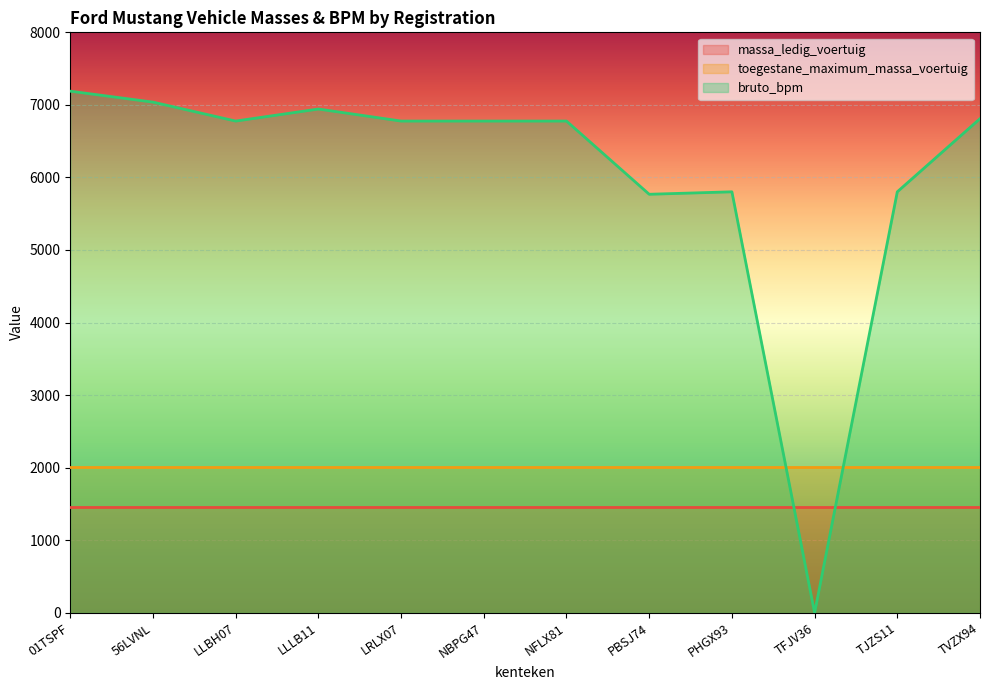

Which series has the largest total across all categories?

bruto_bpm